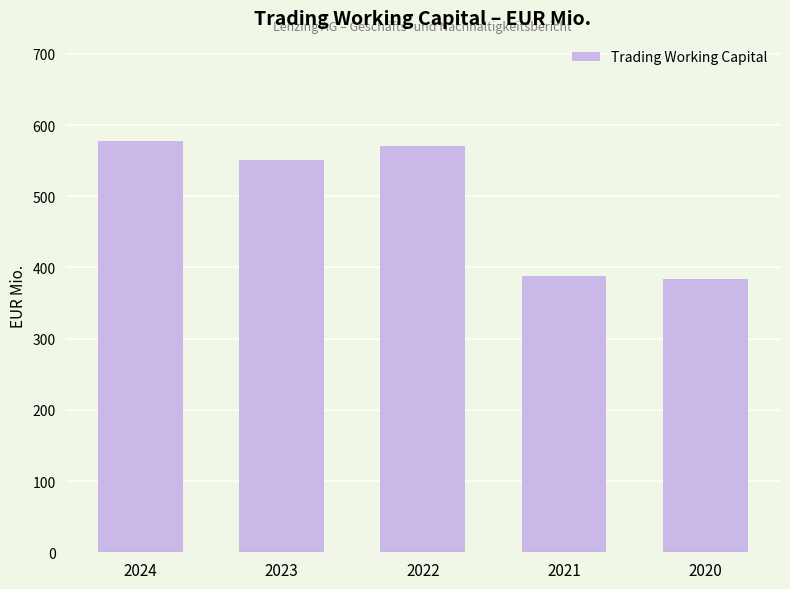

Reading right to left, transcribe all the data shown in this chart.

383.8	387.4	570.7	551.1	578.0